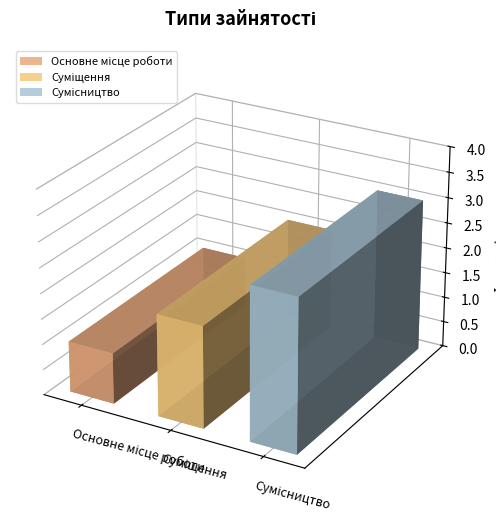

Between Основне місце роботи and Сумісництво, which is larger?

Сумісництво